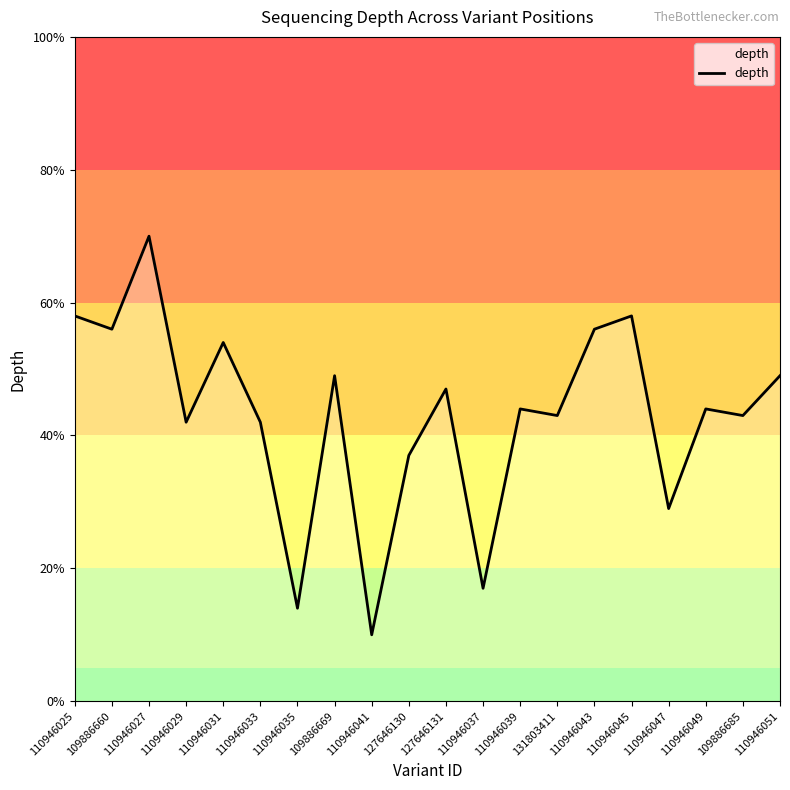

The value at 110946031 is 54. True or false?

True